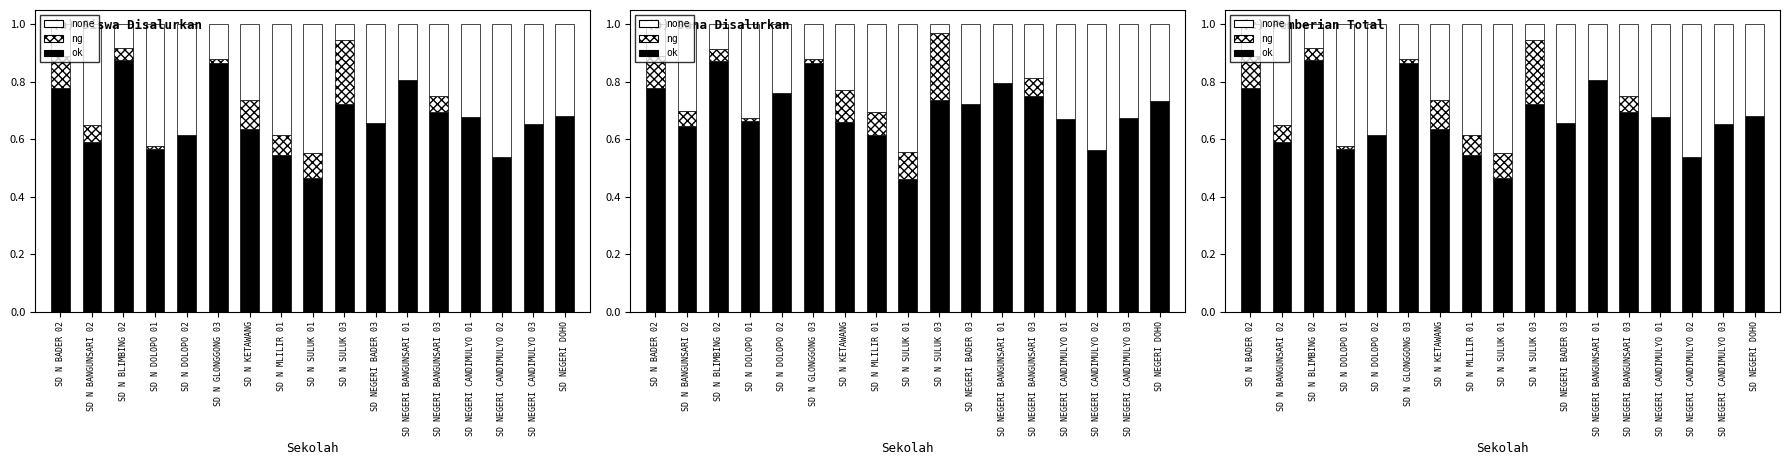

Between SD N SULUK 01 and SD N DOLOPO 02, which is larger?

SD N DOLOPO 02